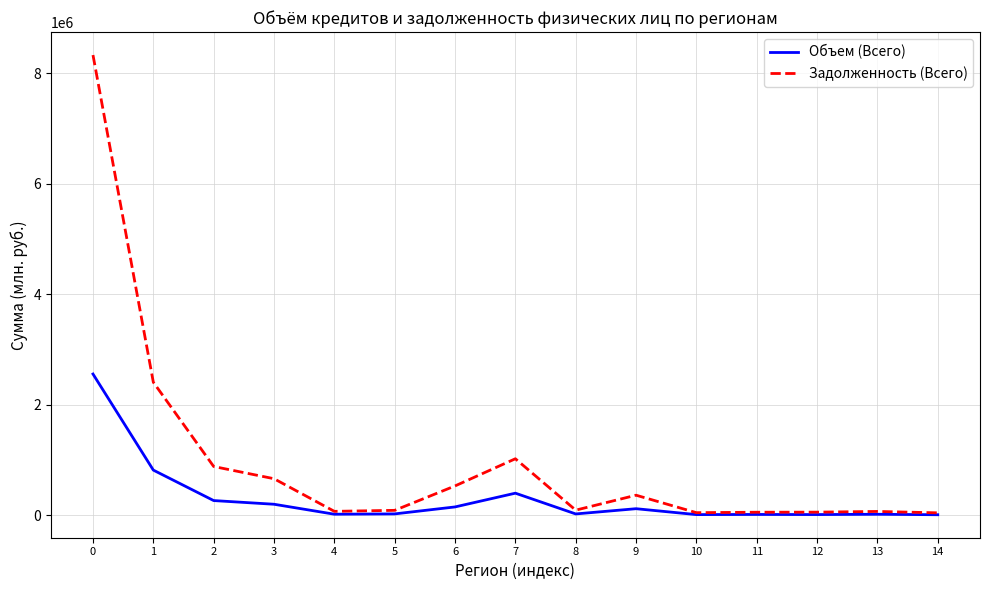

Where is Объем (Всего) nearest to the value 1286227?

1